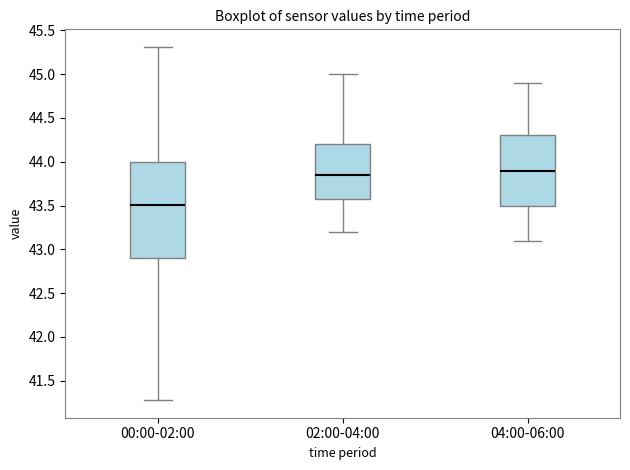

Which box's median line is the lowest?

00:00-02:00